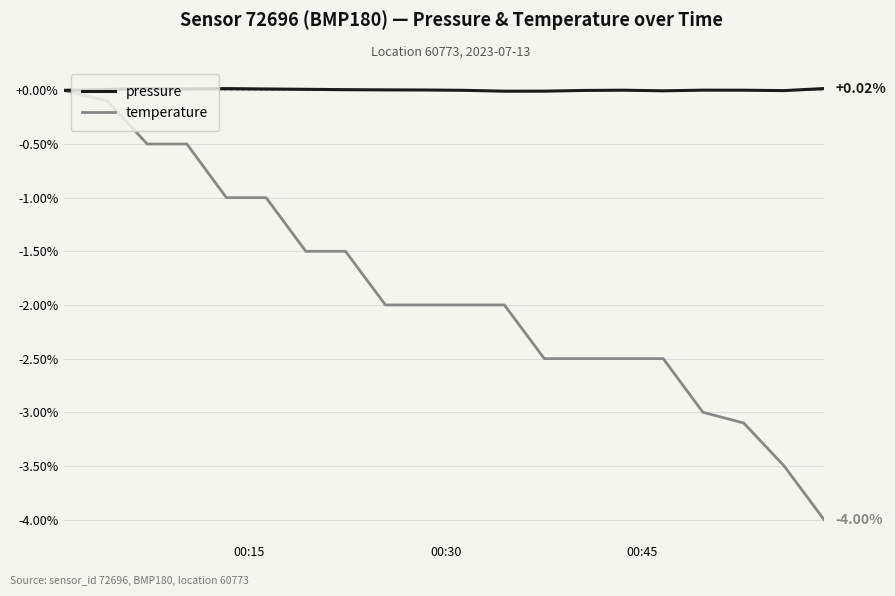

Which series has the largest total across all categories?

pressure